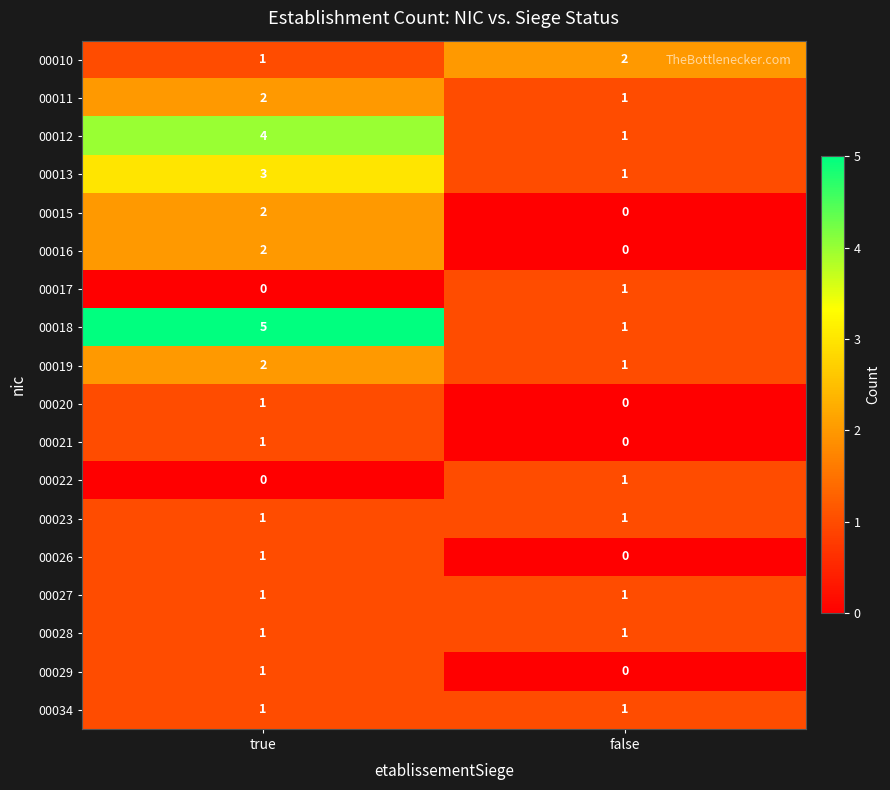

Is it true that 00022 equals -1 at true?

False